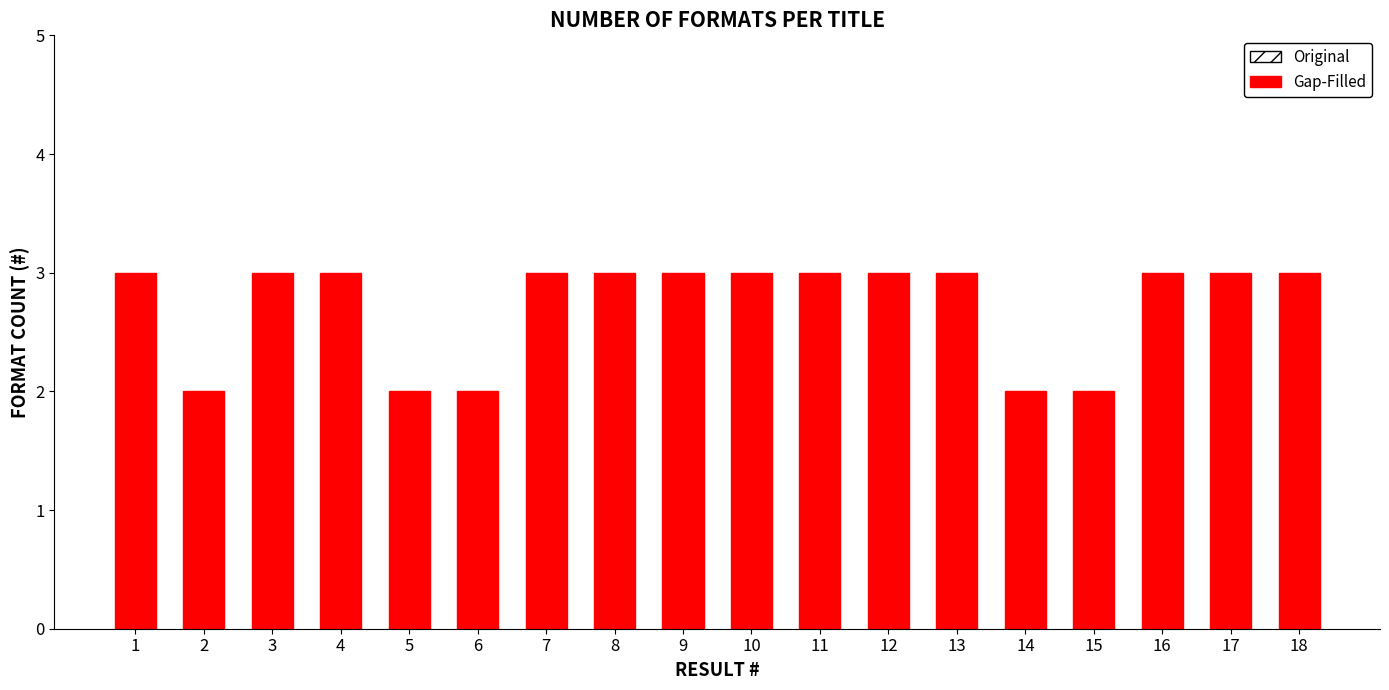

What is the sum of the values at 4 and 17?

6